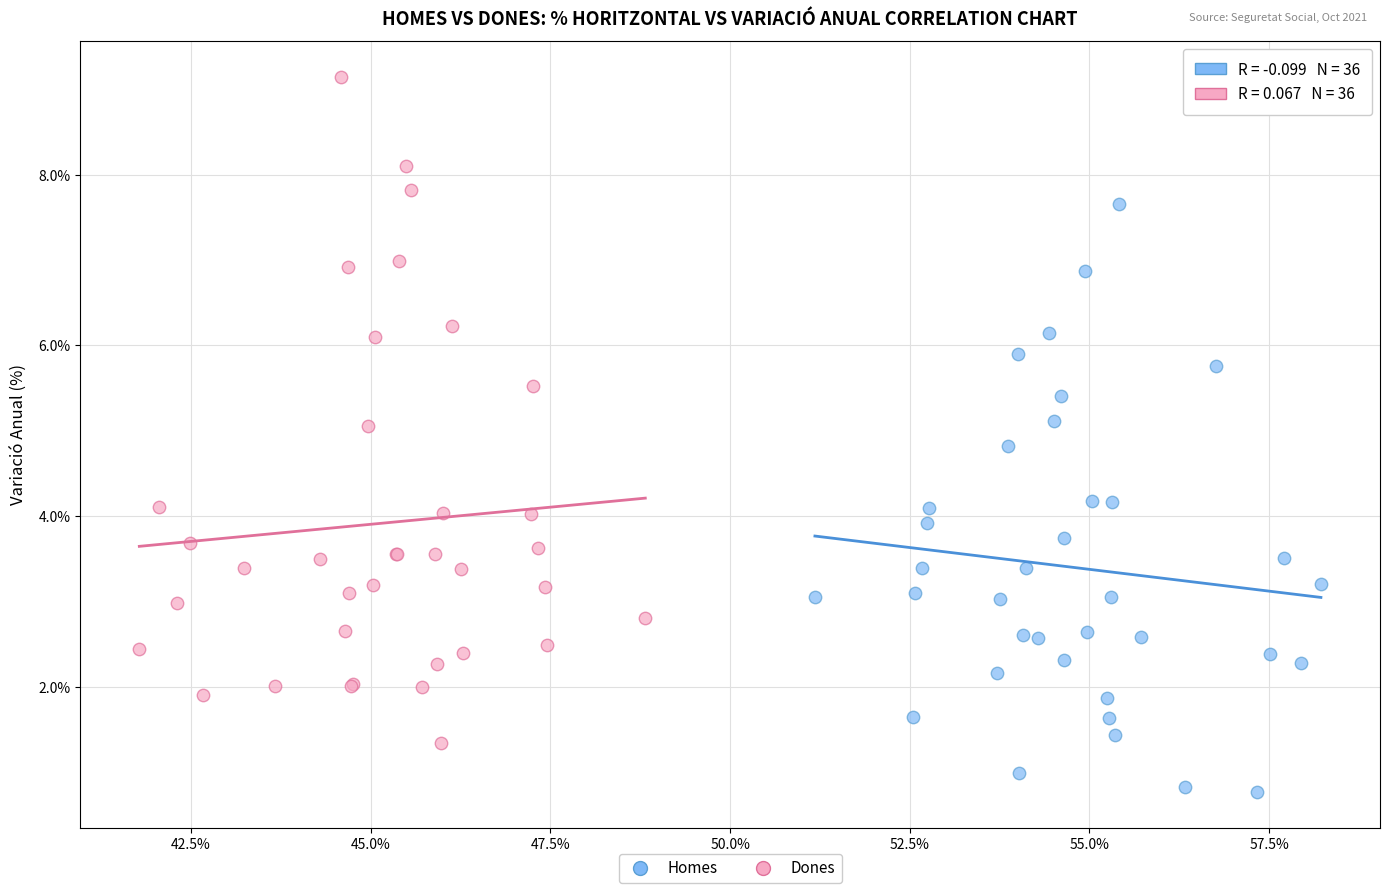

Which series reaches the maximum Y coordinate?

Dones